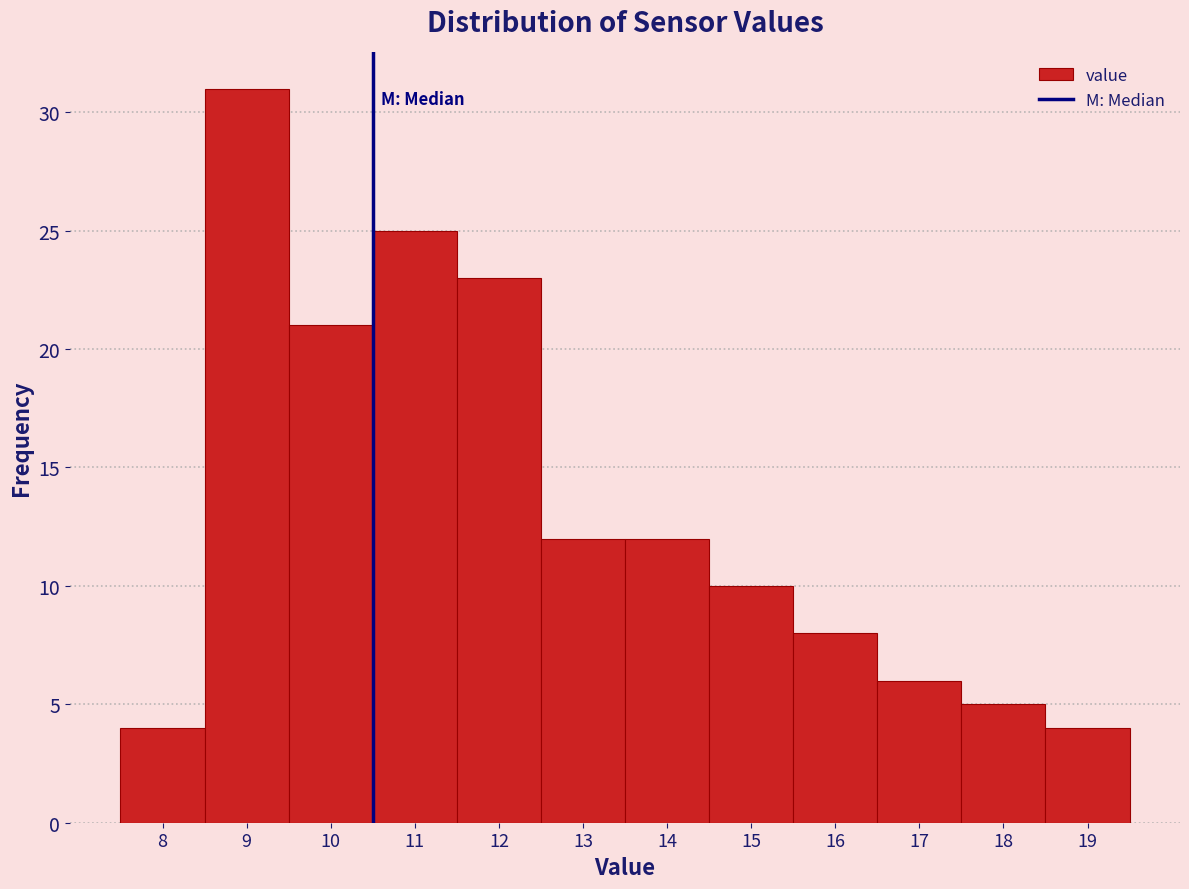

Reading left to right, transcribe this chart: for each bar, give the range it covers on the x-axis and its height. The values are not printed on the chart, so give them approximately, as read against the axis.

7.5 to 8.5: 4
8.5 to 9.5: 31
9.5 to 10.5: 21
10.5 to 11.5: 25
11.5 to 12.5: 23
12.5 to 13.5: 12
13.5 to 14.5: 12
14.5 to 15.5: 10
15.5 to 16.5: 8
16.5 to 17.5: 6
17.5 to 18.5: 5
18.5 to 19.5: 4